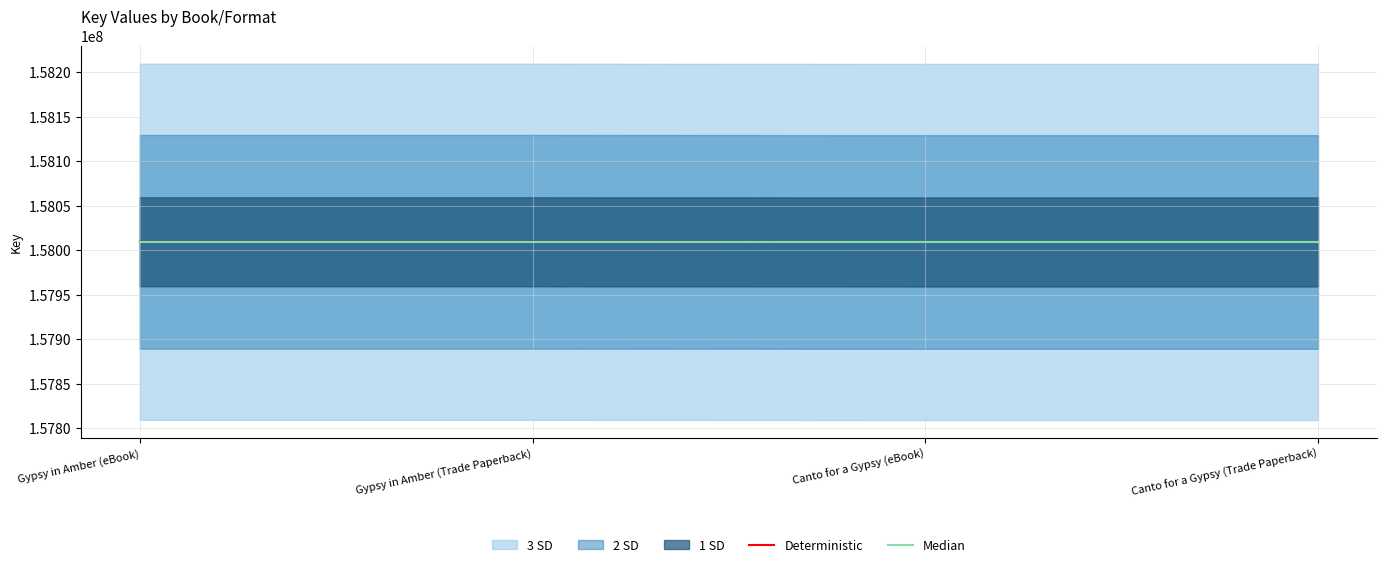

True or false: Median has more than 1 interior local peaks.

False